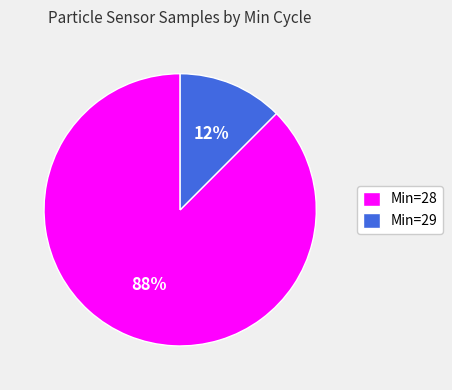

Is the sum of Min=28 and Min=29 greater than half?

Yes